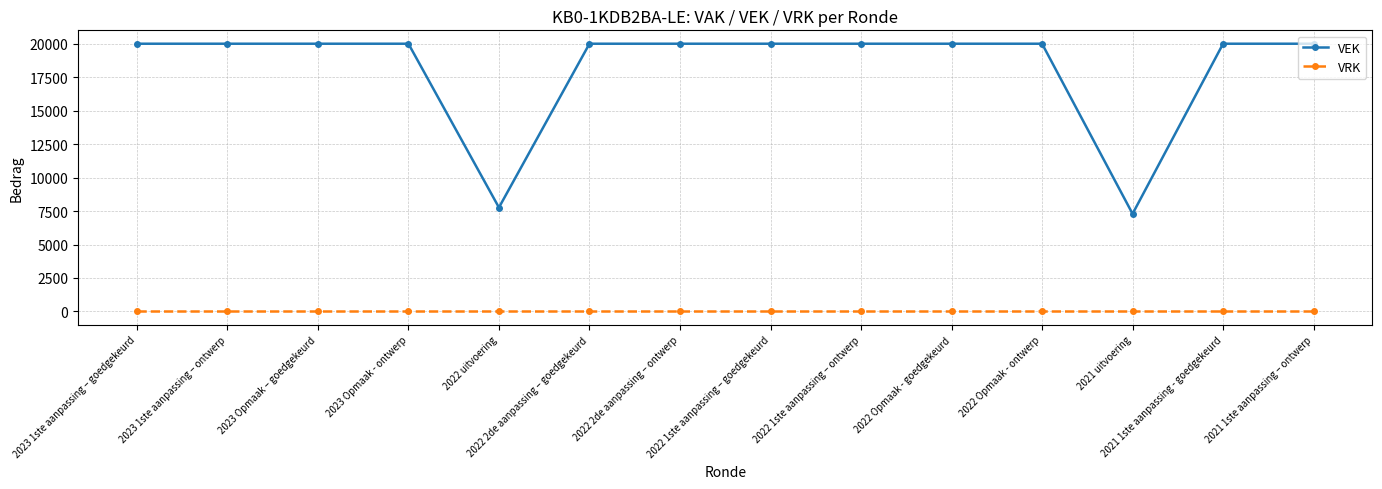

List the series in order of their peak value, lowest first.

VRK, VEK